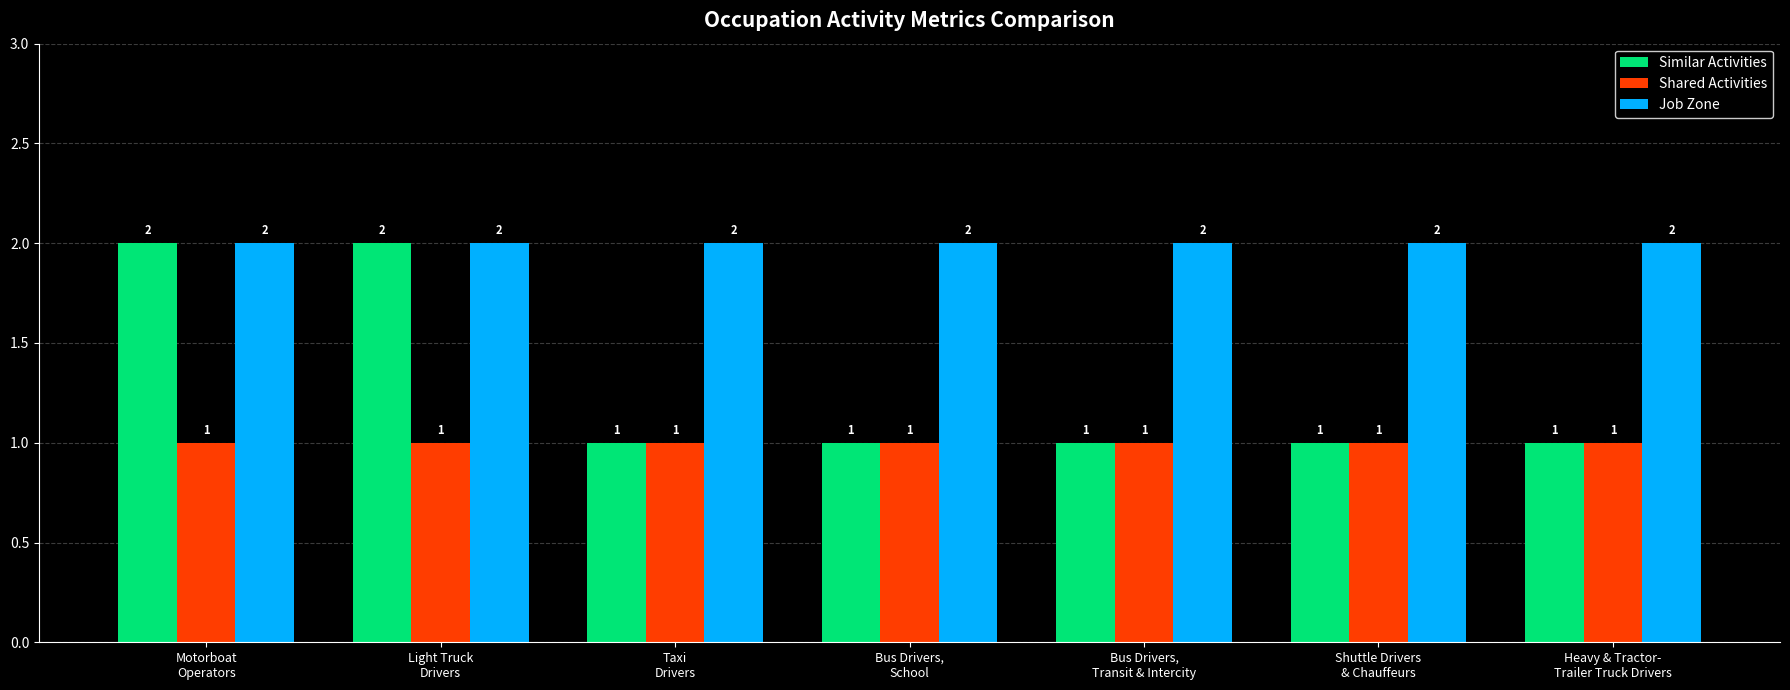

How many data points does each series have?

7